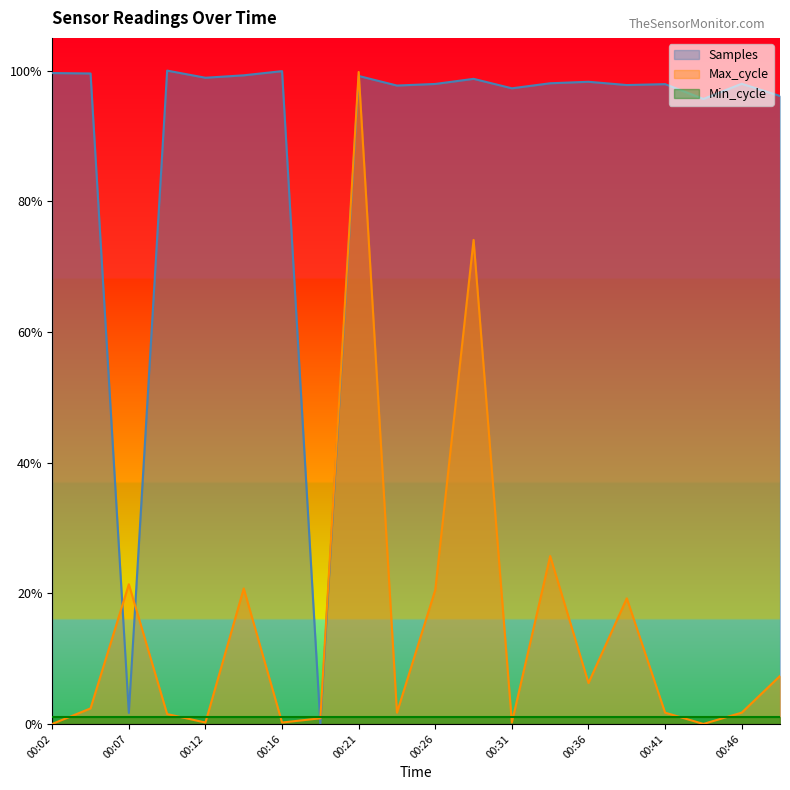

Which series has the largest total across all categories?

Samples